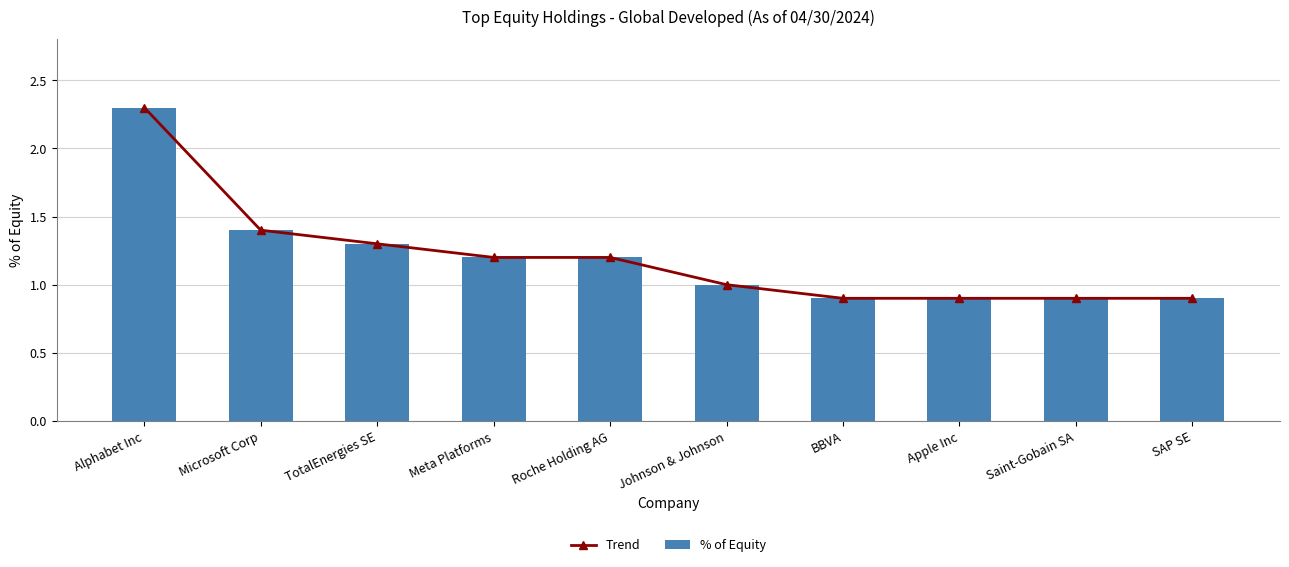

What is the approximate value of Trend at Alphabet Inc?

2.3